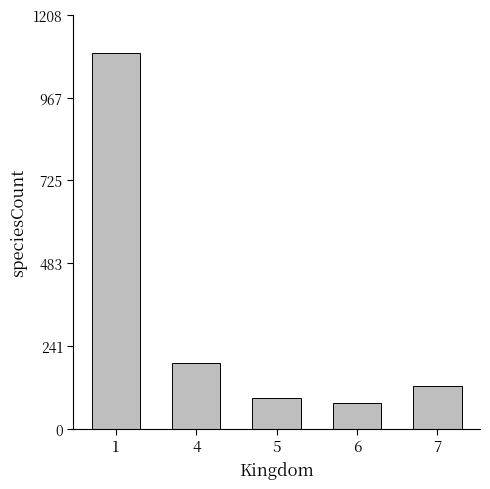

Reading right to left, transcribe all the data shown in this chart.

7=125	6=76	5=89	4=191	1=1099